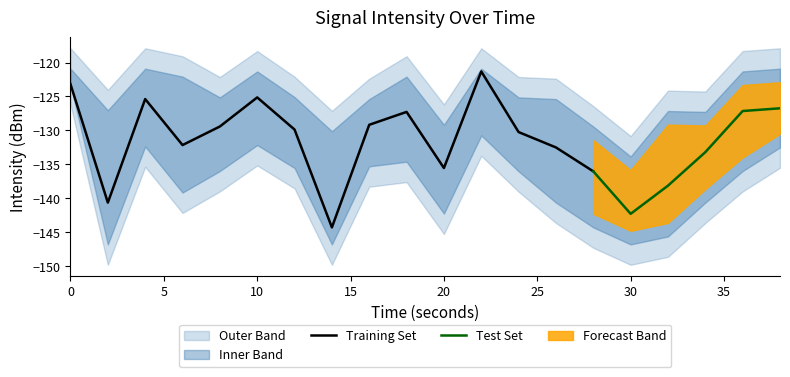

Does the chart have visible grid lines?

No